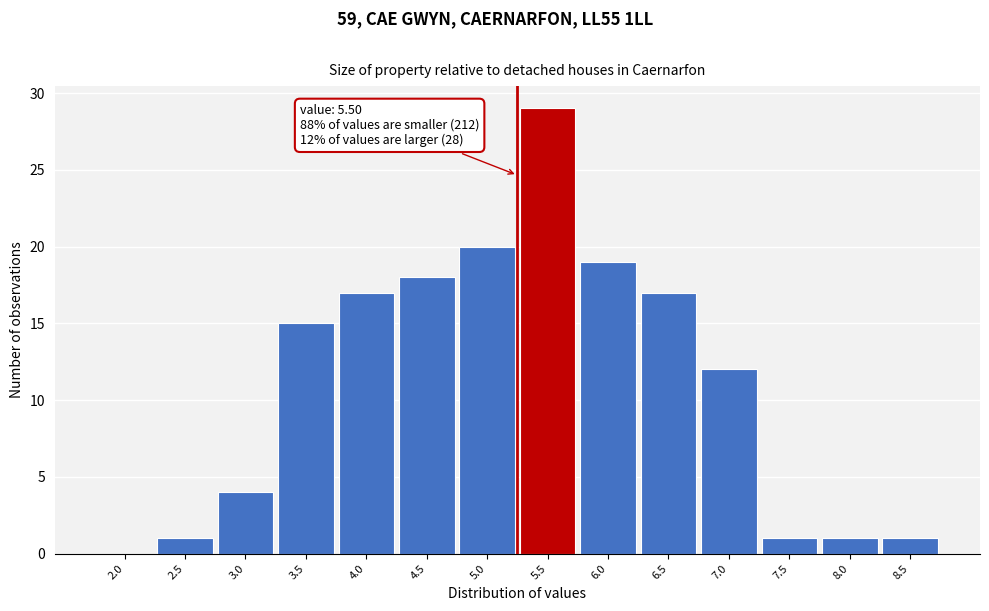

Reading left to right, list all the values displayed in this chart.

2.0=0	2.5=1	3.0=4	3.5=15	4.0=17	4.5=18	5.0=20	5.5=29	6.0=19	6.5=17	7.0=12	7.5=1	8.0=1	8.5=1